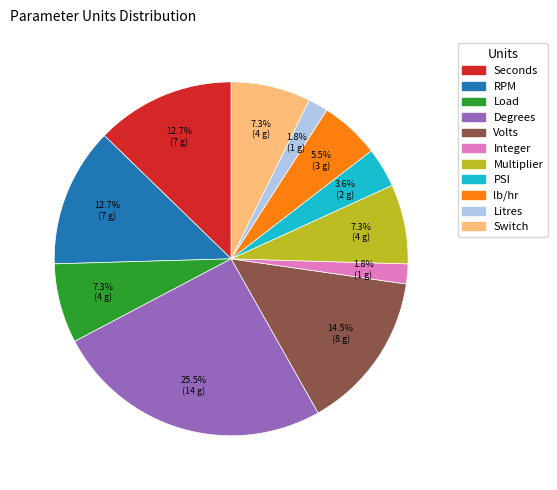

Do RPM and Switch together represent more than half of the pie?

No